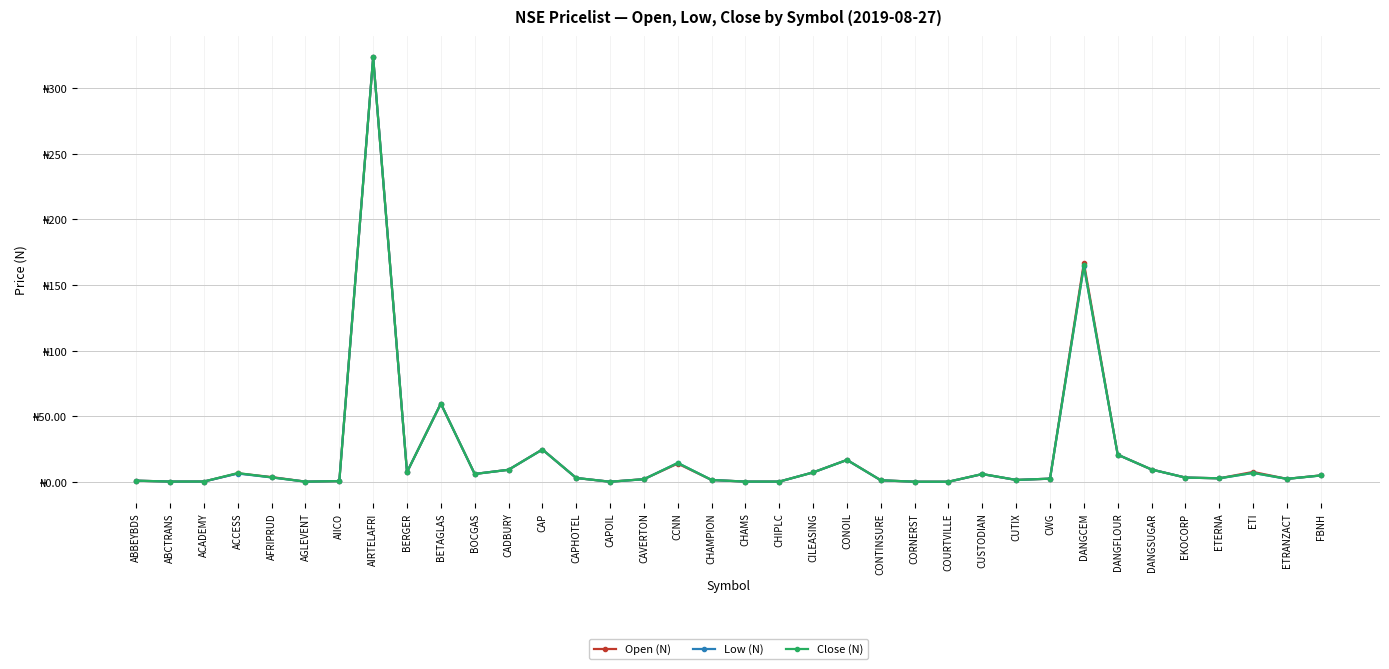

What is the highest value of the Low (N) series?

323.5